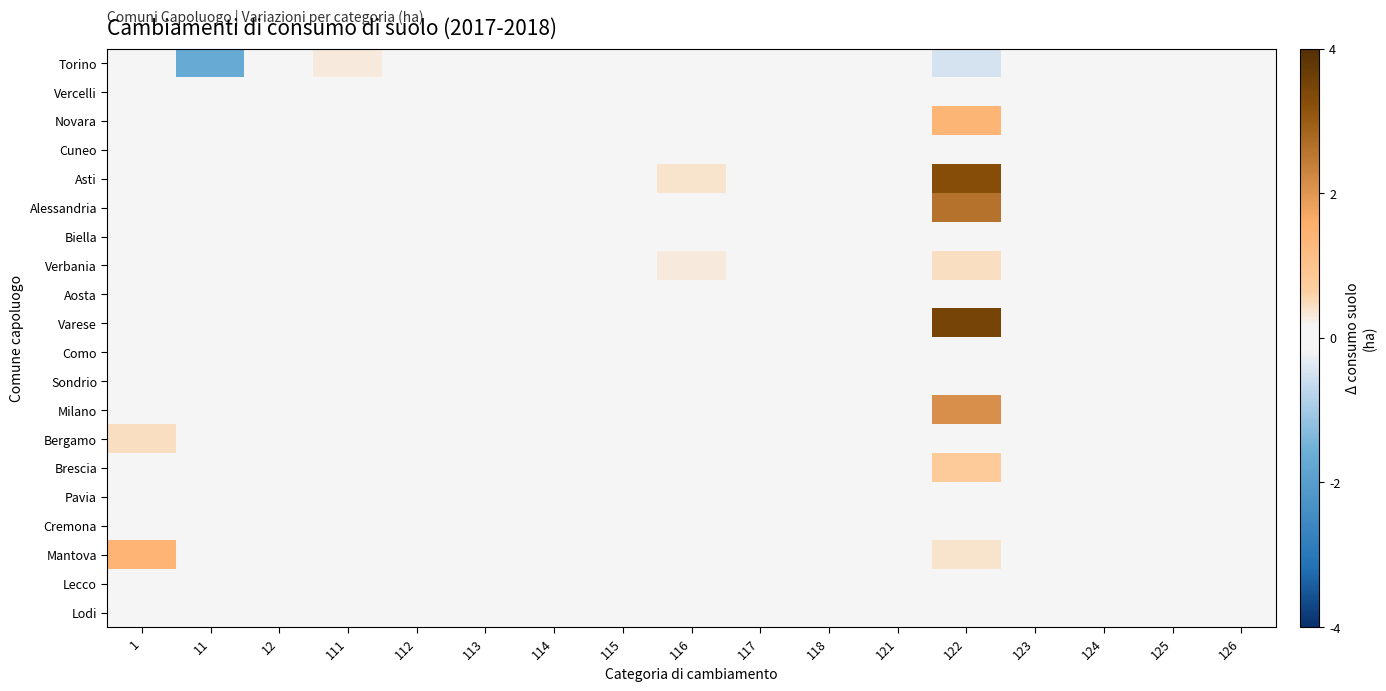

Which category has the lowest value across all series?

11